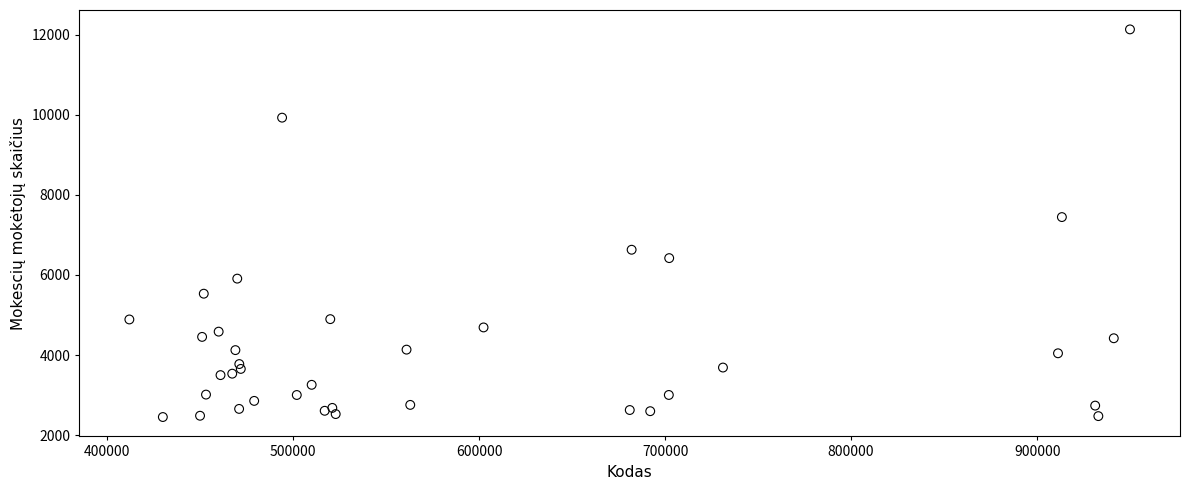

What Y value in the scatter plot is closest to 7292?

7445